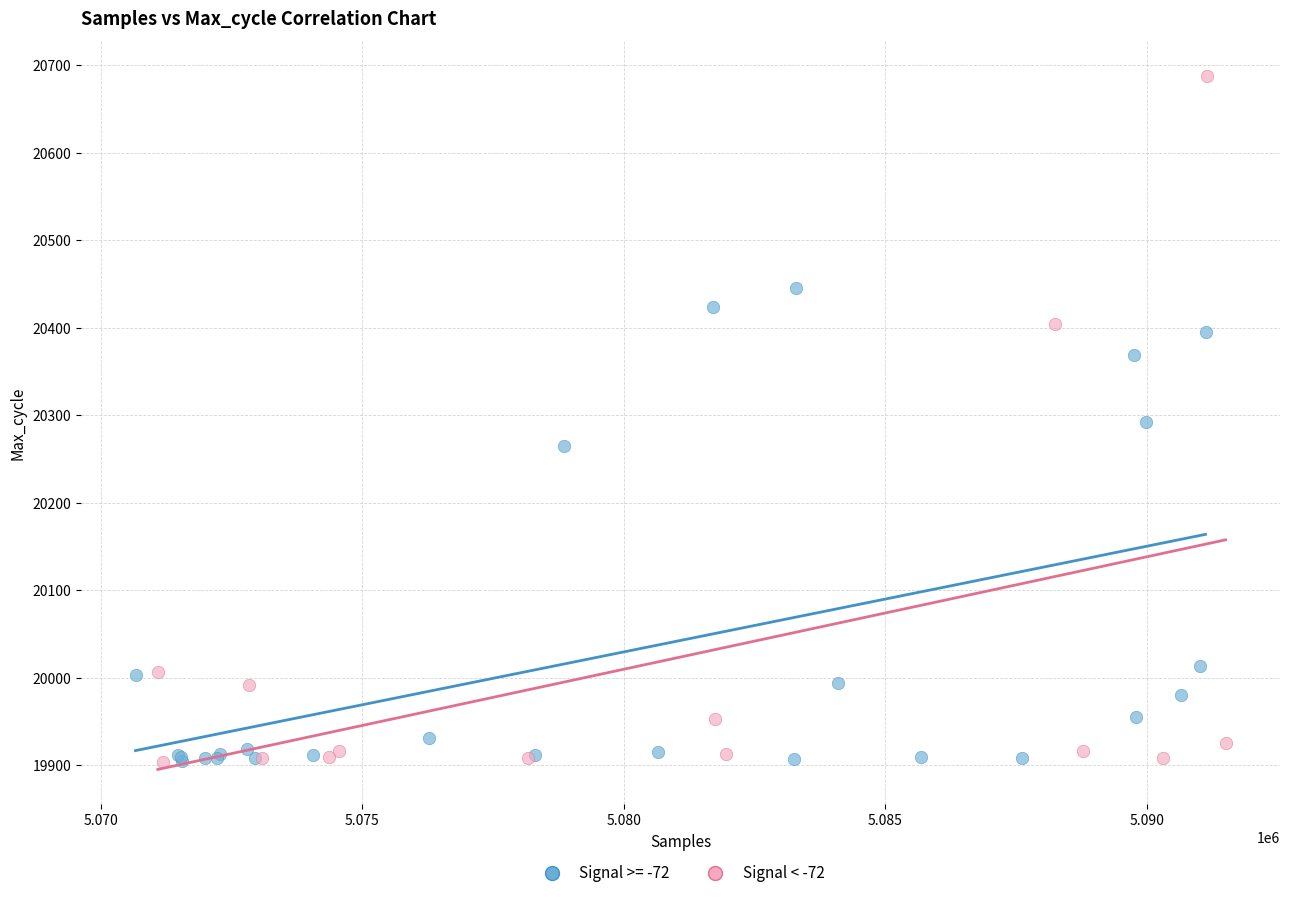

Which series contains the highest Y value?

Signal < -72